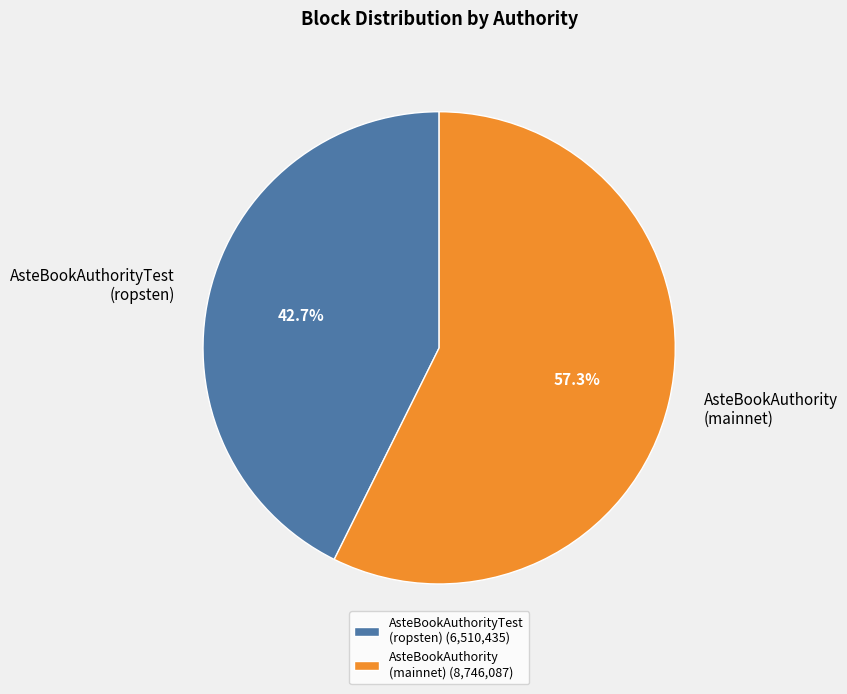

Does any single category account for the majority?

Yes